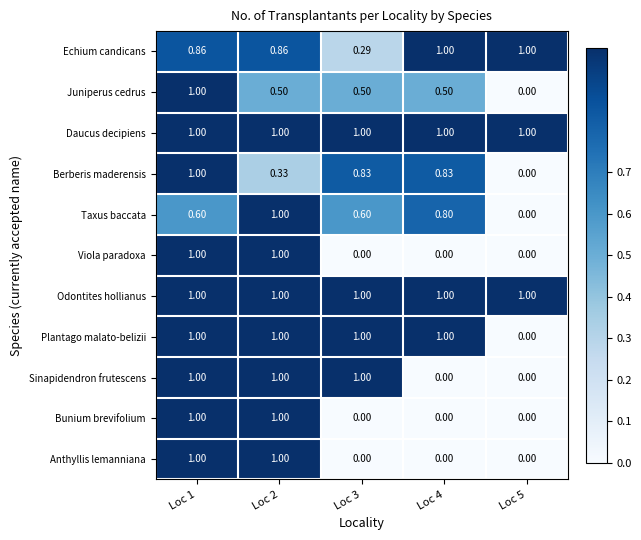

Is the value of Taxus baccata at Loc 1 greater than the value of Anthyllis lemanniana at Loc 4?

Yes